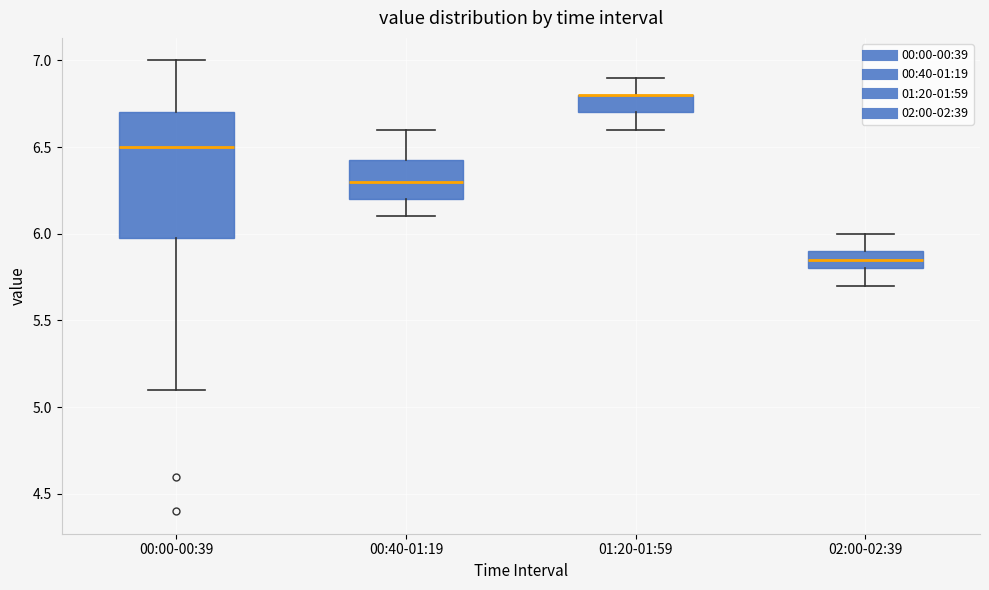

Where is the upper edge of the box for 00:00-00:39 on the y-axis? The values are not printed on the chart, so give them approximately, as read against the axis.

6.70